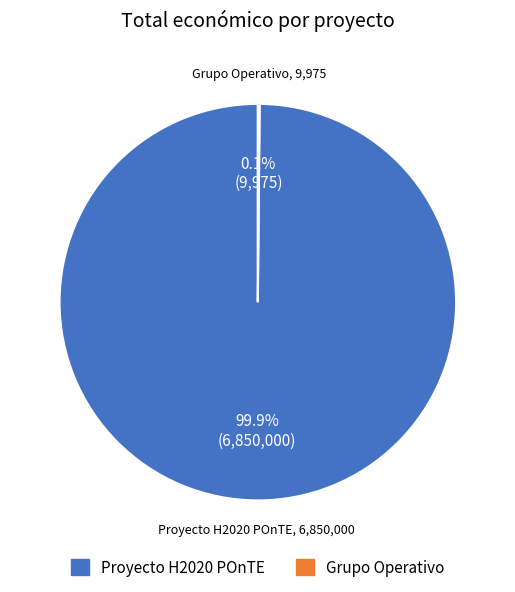

Which slice is the largest?

Proyecto H2020 POnTE